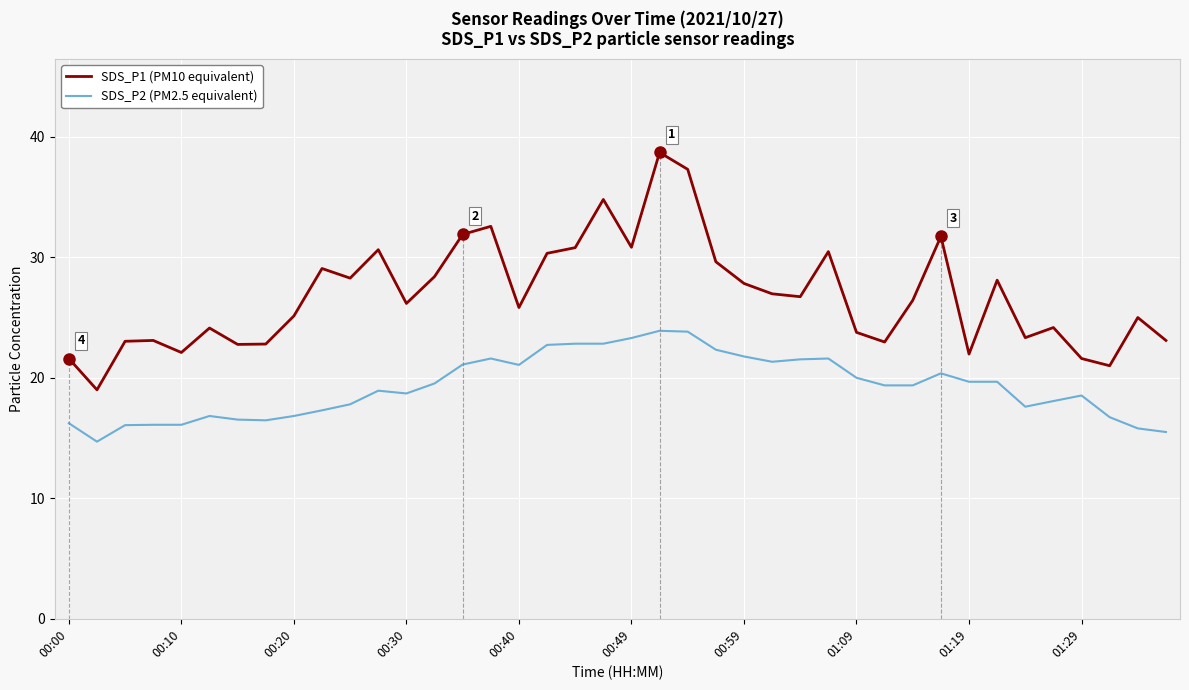

List the series in order of their peak value, lowest first.

SDS_P2 (PM2.5 equivalent), SDS_P1 (PM10 equivalent)